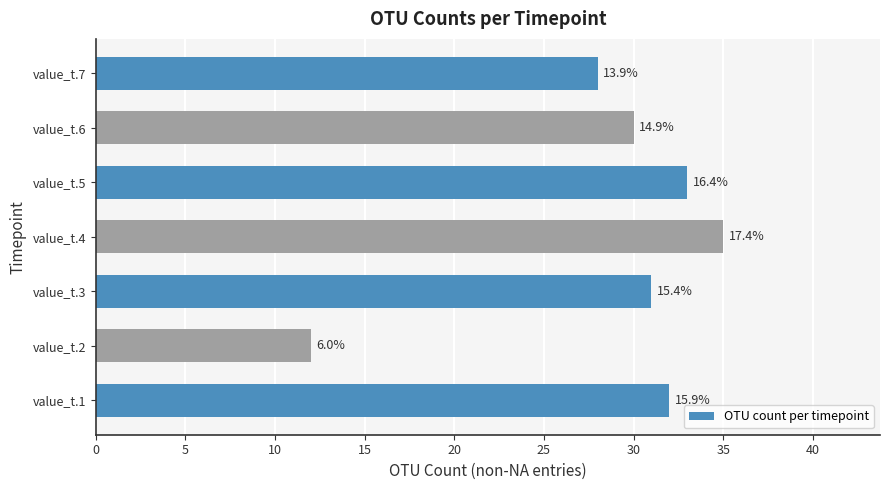

How many bars are there in total?

7